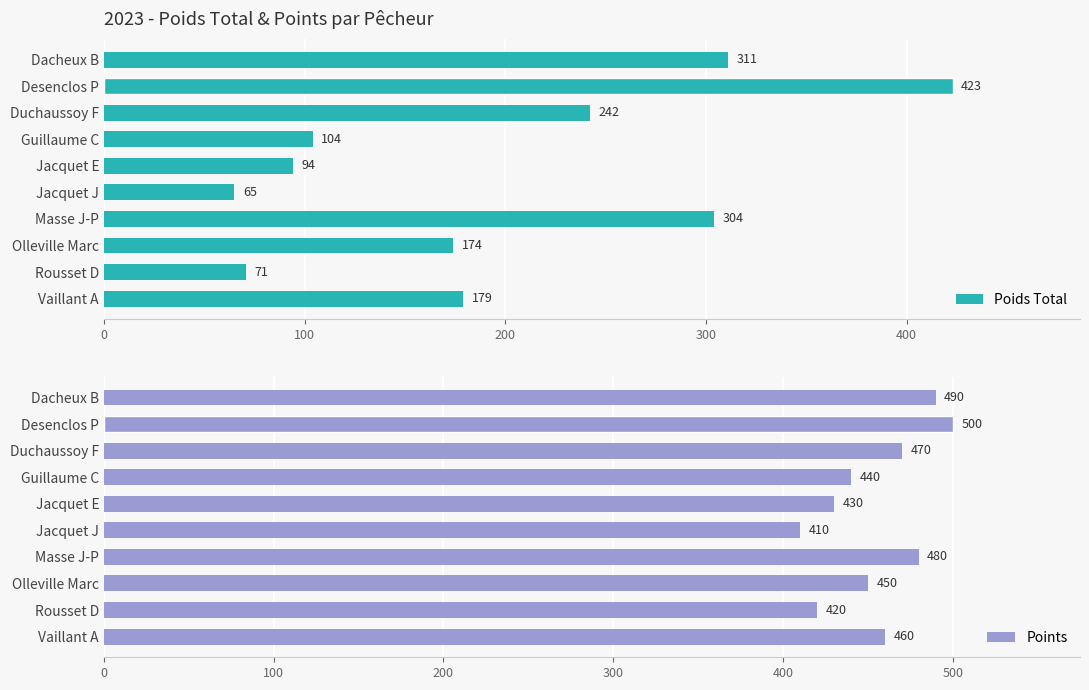

How many values in the Points series exceed 460?

4